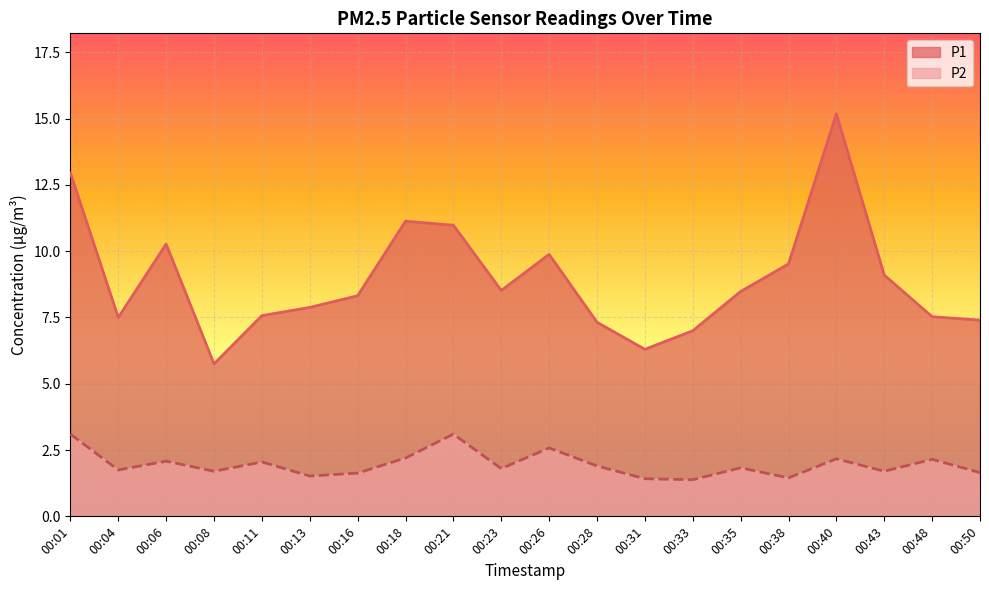

True or false: P1 and P2 cross at least once.

False